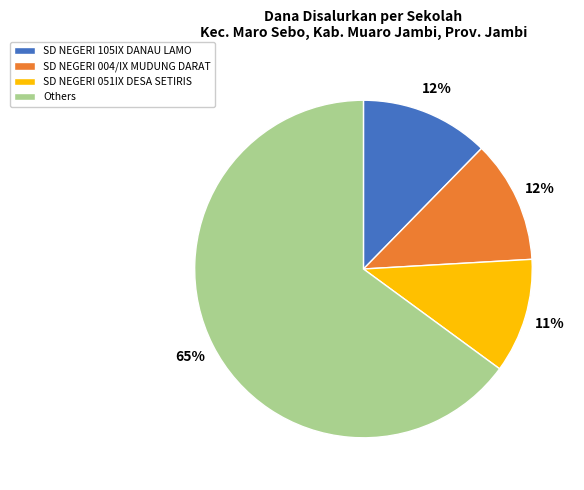

To the nearest percent, what is the difference between the largest and smallest slice percentages?

54%